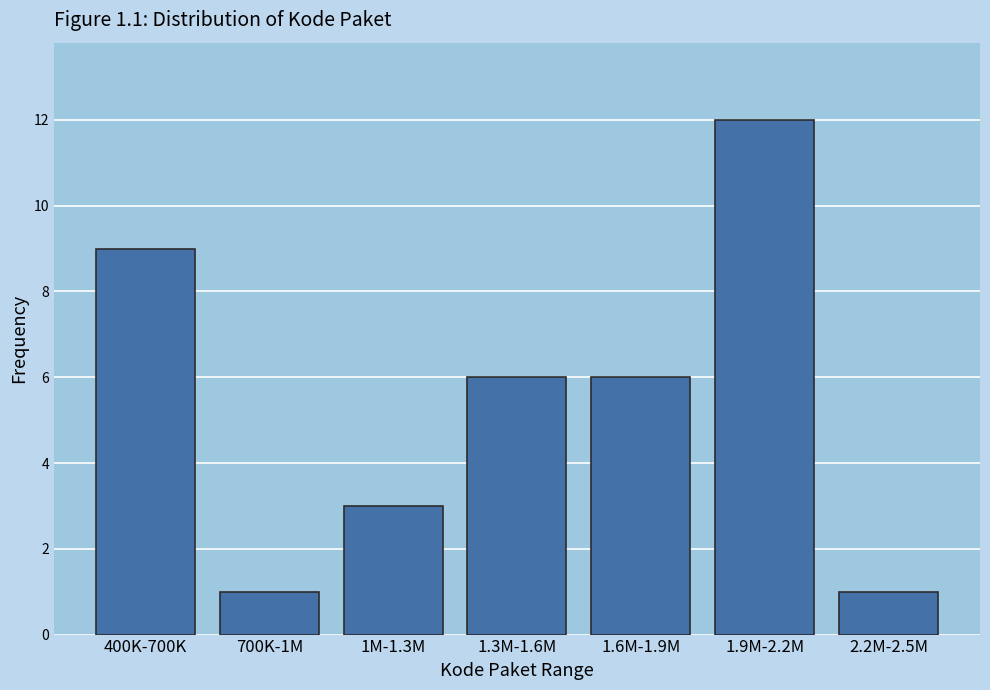

Reading left to right, what are all the values shown in this chart?

9	1	3	6	6	12	1